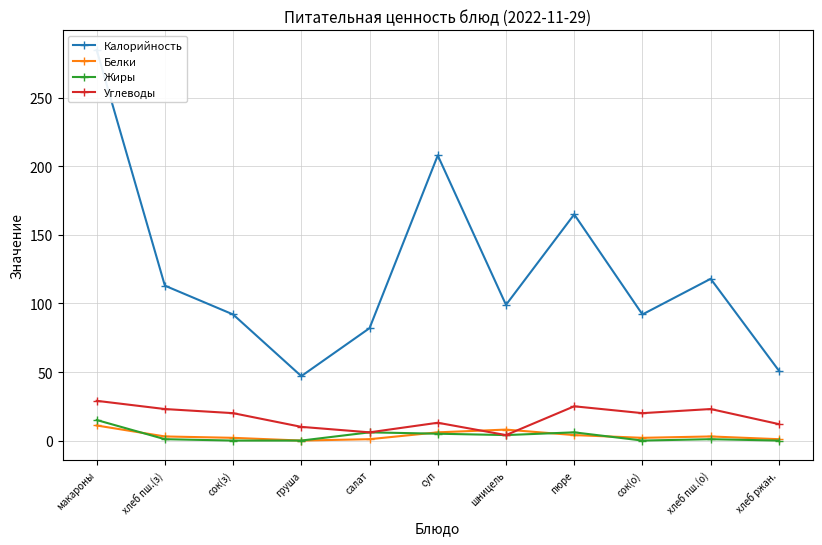

What is the sum of all Жиры values?

38